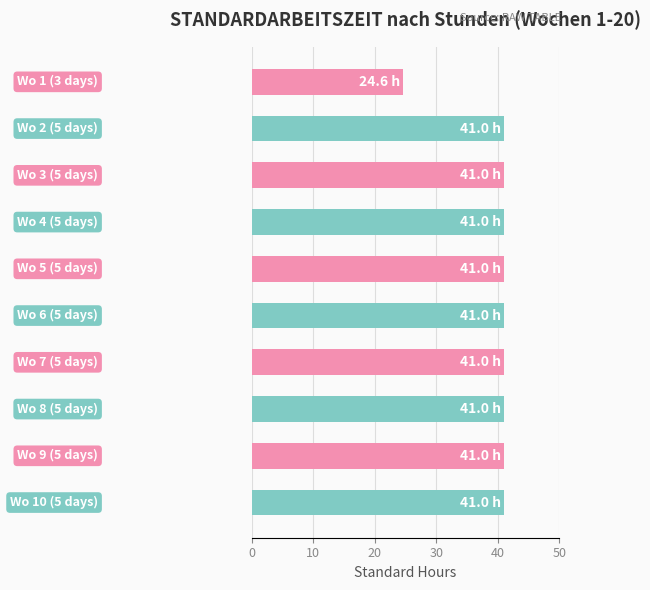

What is the sum of all values?

393.6